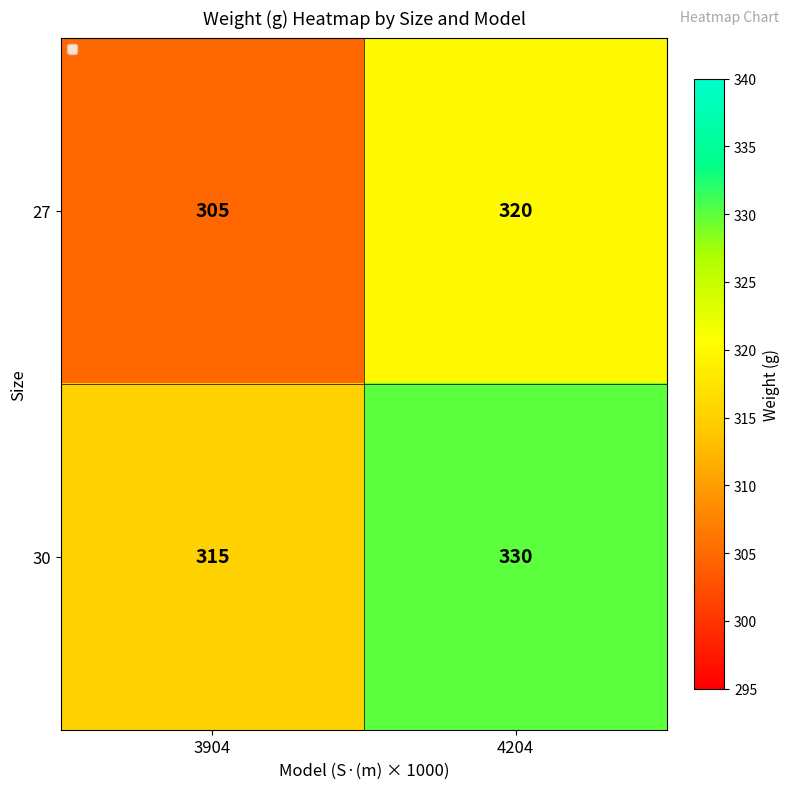

Count the number of categories in the chart.

2